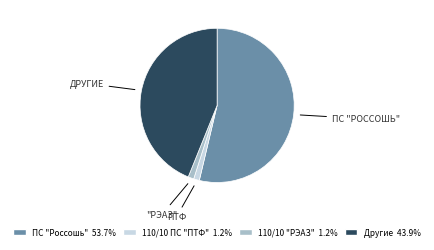

Does any single category account for the majority?

Yes